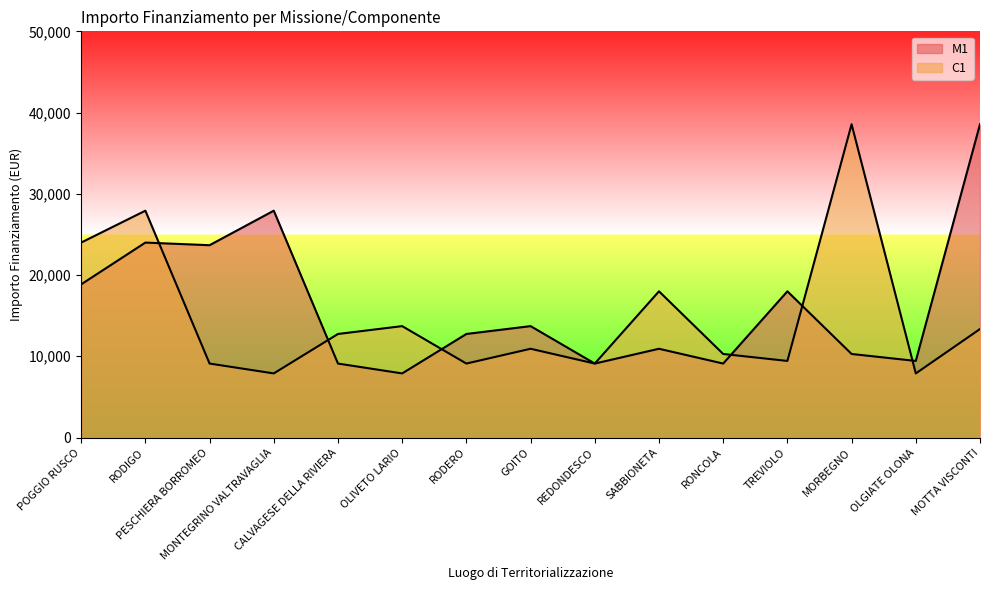

True or false: M1 has more than 2 points higher than both neighbors.

True